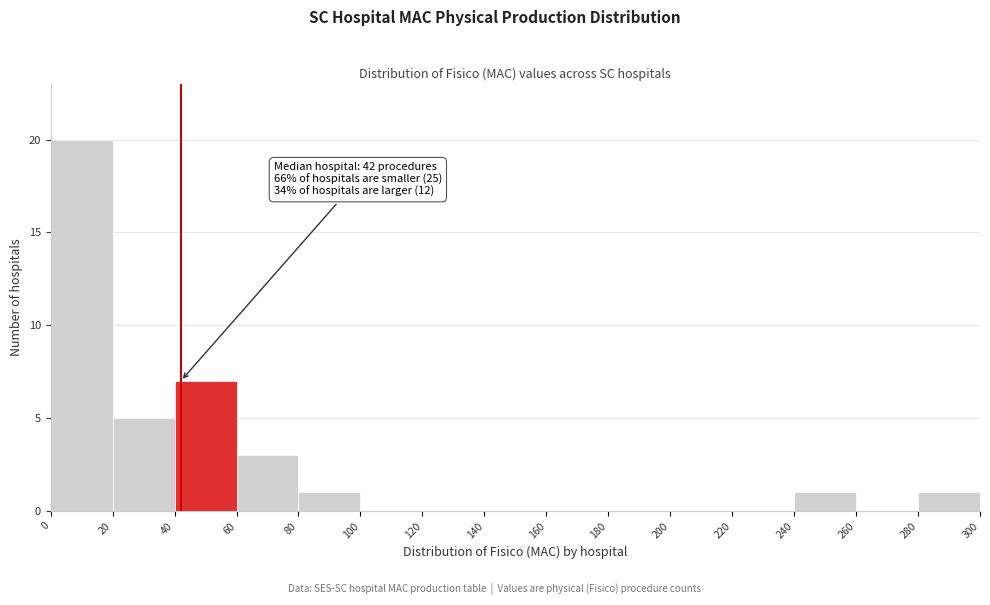

Which range on the x-axis has the tallest bar?

0 to 20